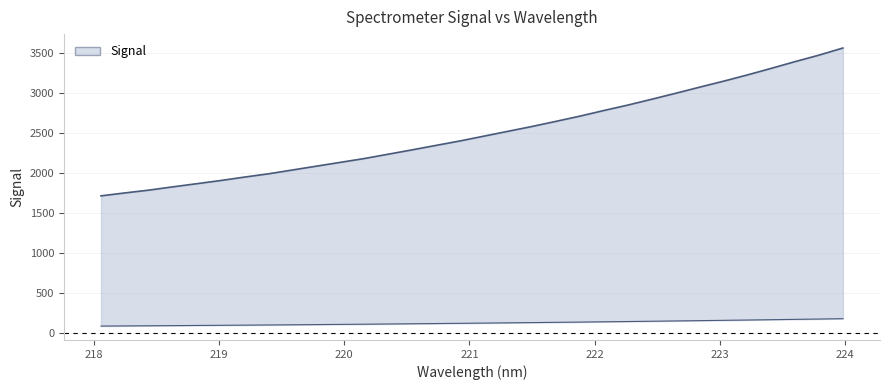

Is it true that the value at 219.9712 is 140.6?

False